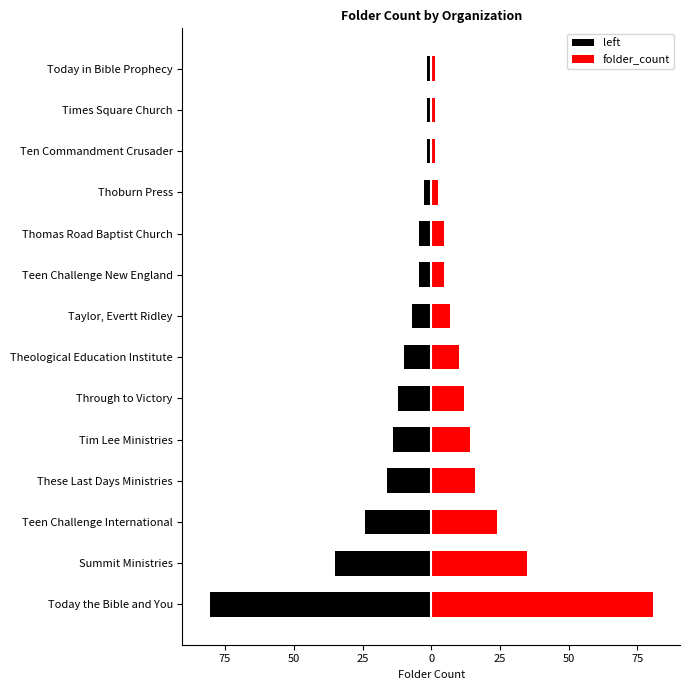

How many categories are shown in the chart?

14